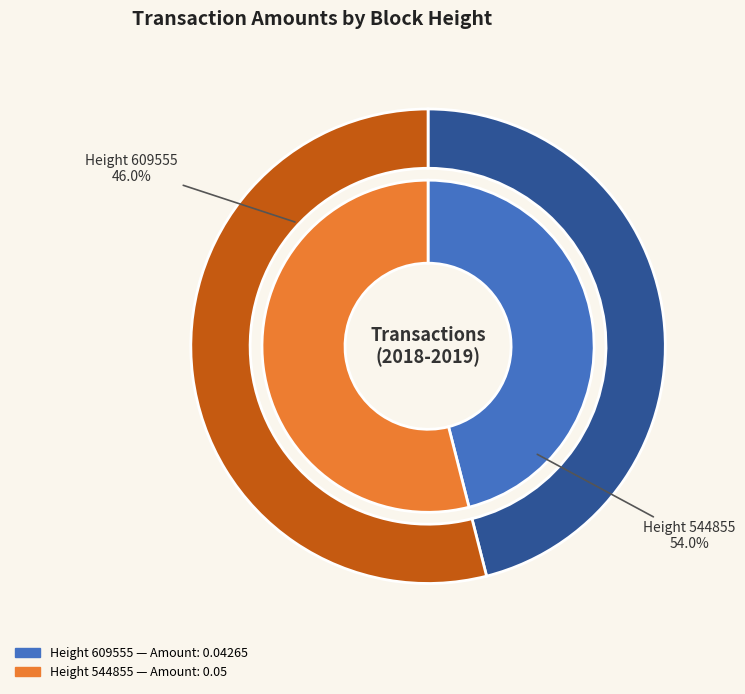

Which slice is the largest?

544855